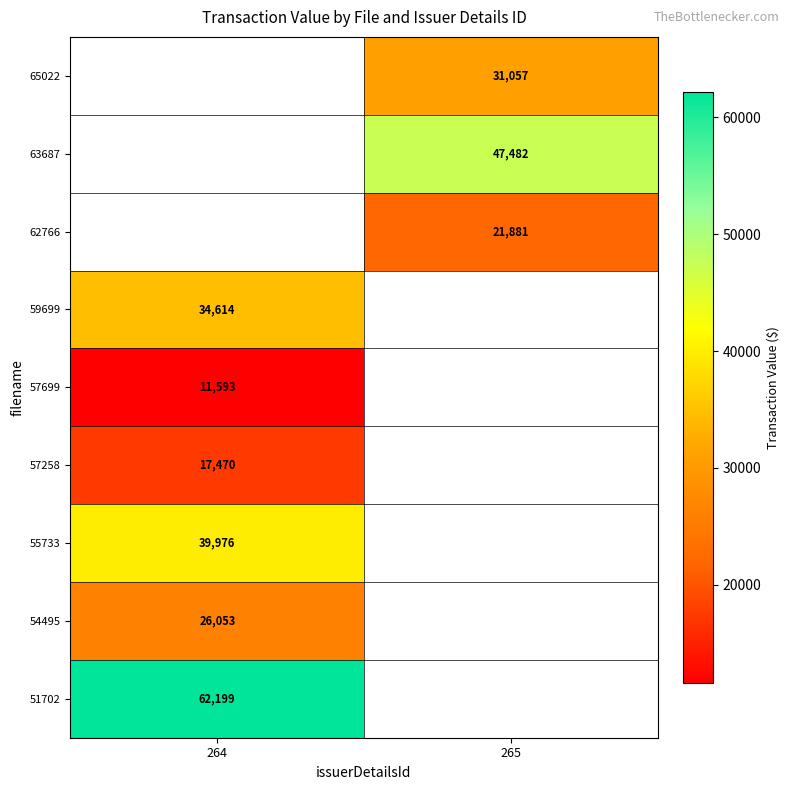

The value of 63687 at 265 is 47482. True or false?

True